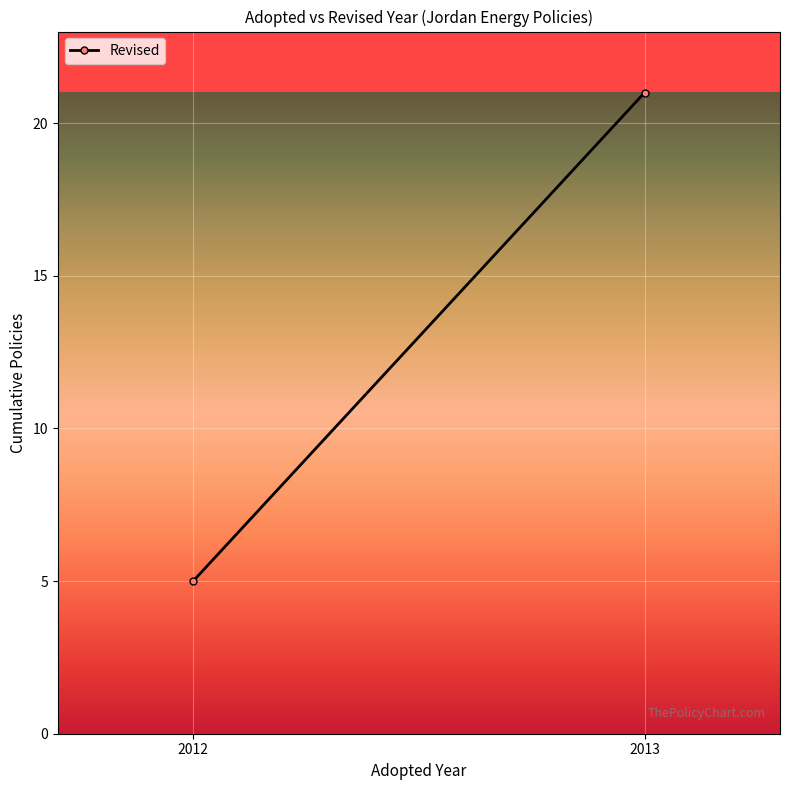

How many data points are less than 21?

1